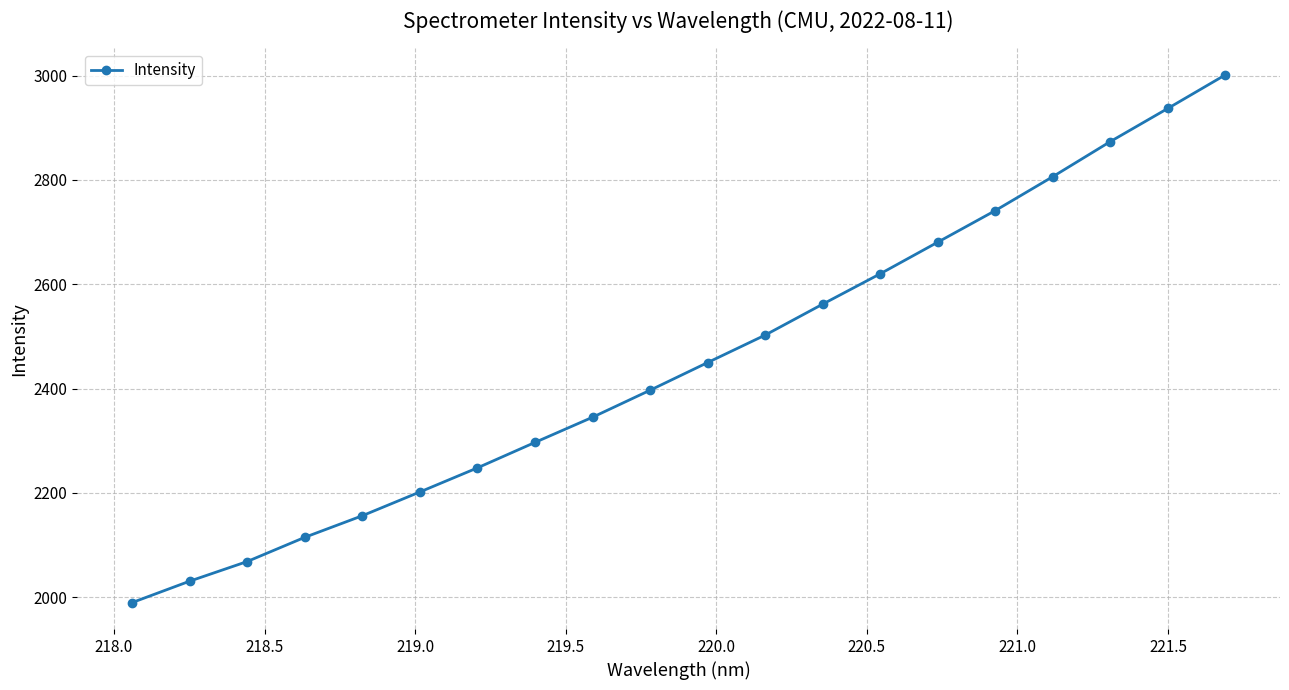

What is the value of the 4th point from the left?

2114.6